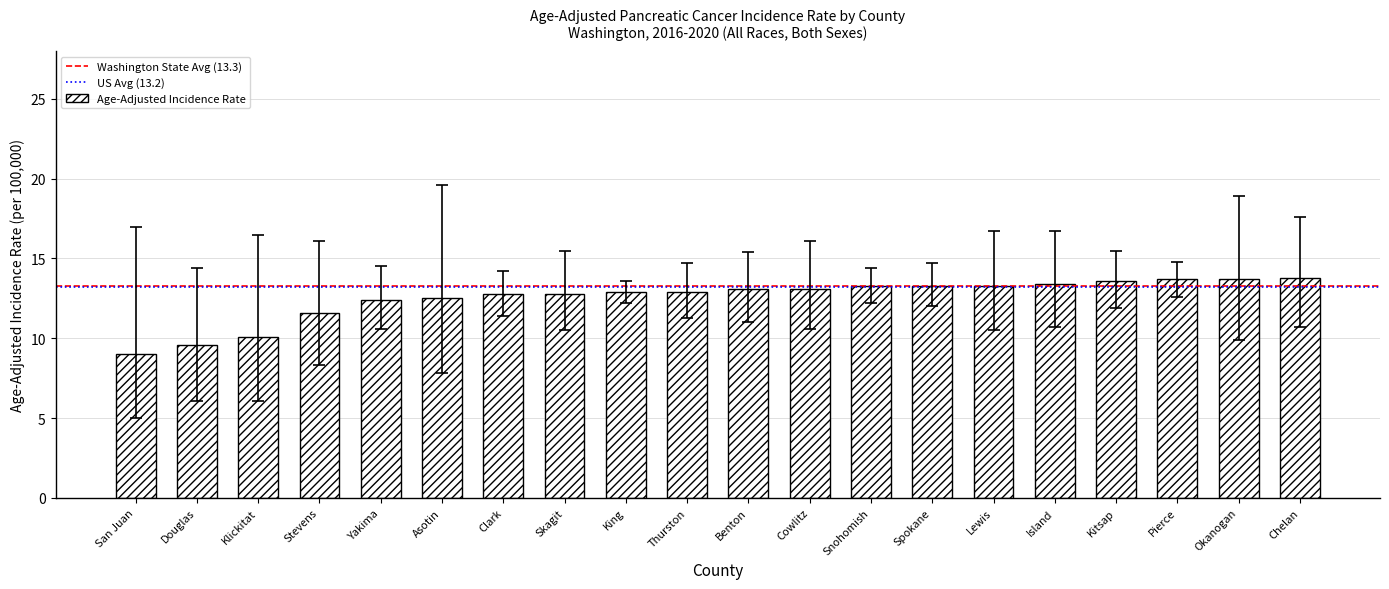

What is the change in value from Klickitat to Cowlitz?

+3.0